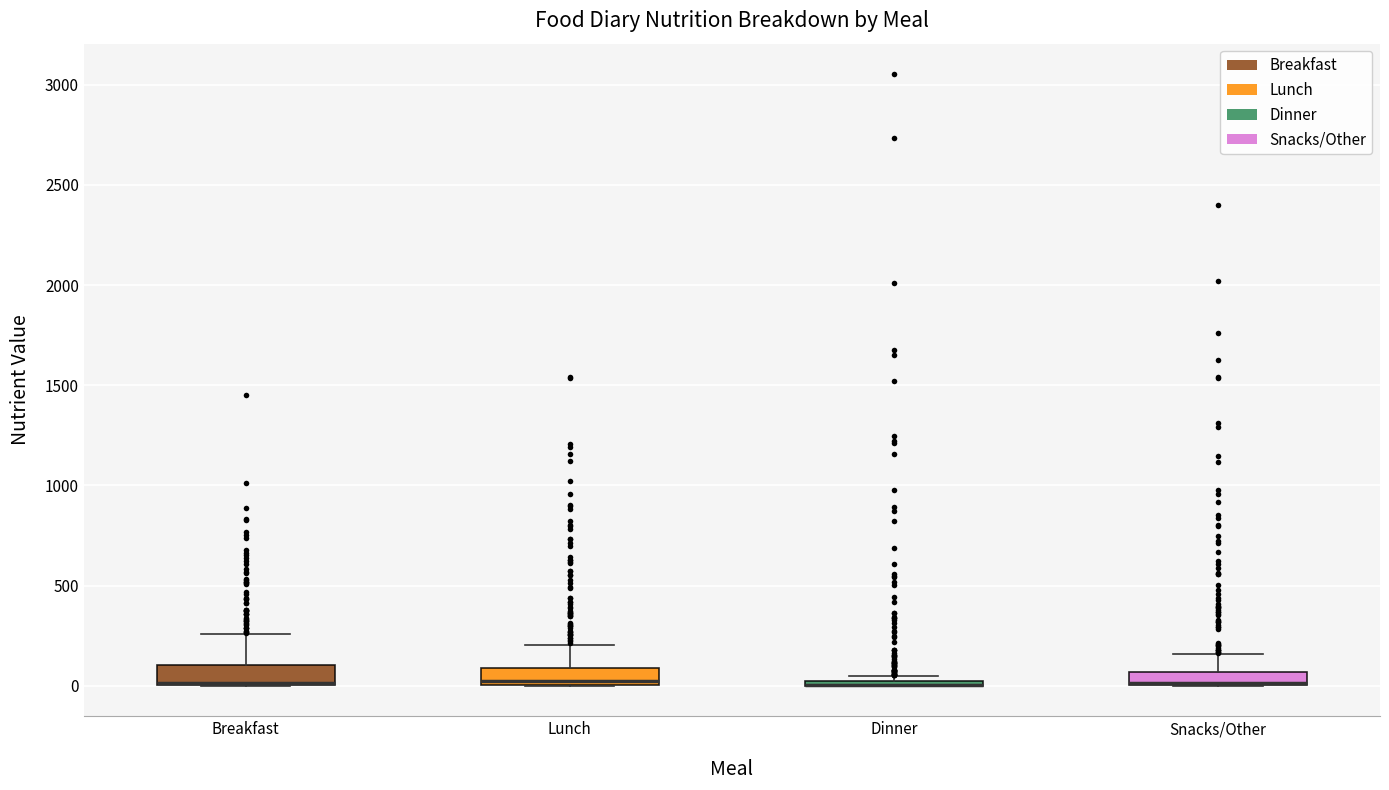

Where is the upper edge of the box for Lunch on the y-axis? The values are not printed on the chart, so give them approximately, as read against the axis.

100